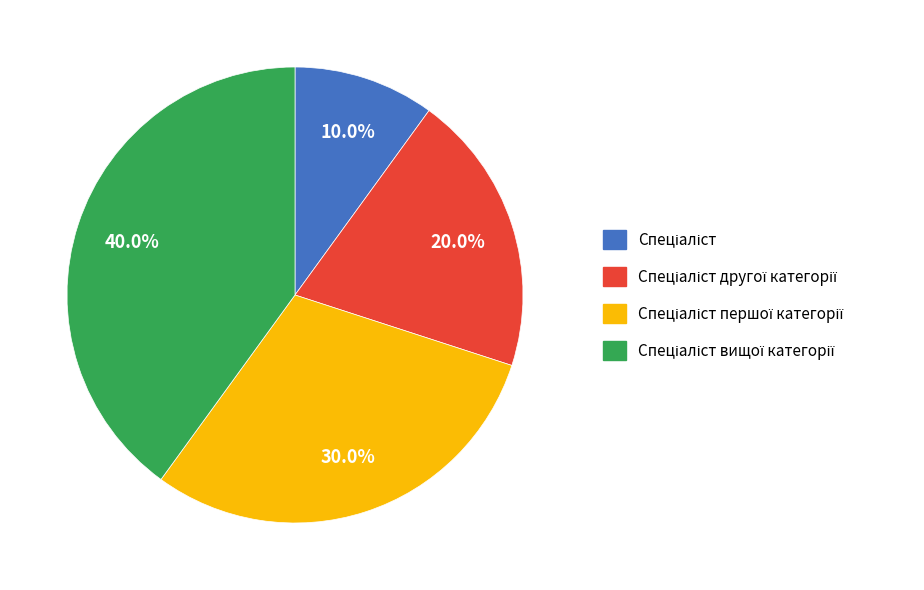

Does any single category account for the majority?

No